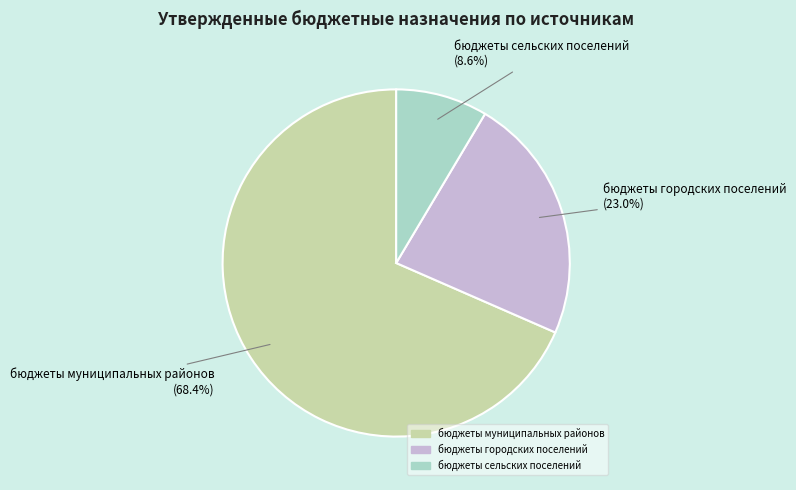

Rank the categories by value from lowest to highest.

бюджеты сельских поселений, бюджеты городских поселений, бюджеты муниципальных районов